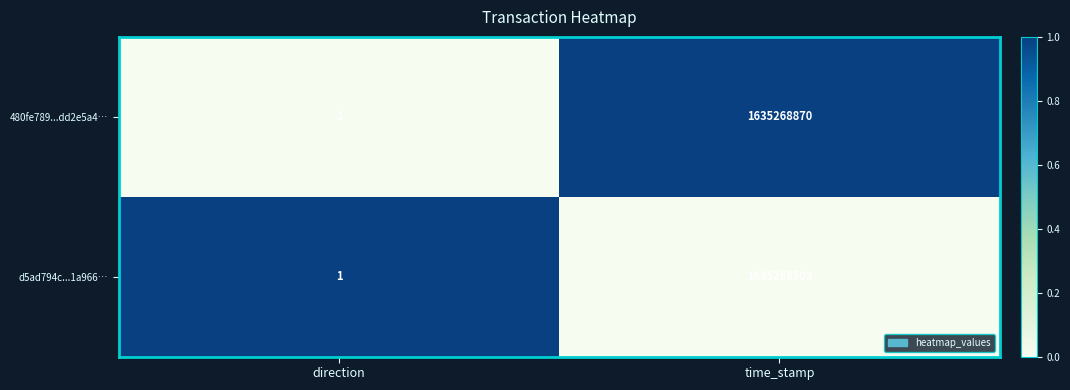

Reading left to right, extract all data points from this chart.

480fe789...dd2e5a4…: direction=-1	time_stamp=1635268870
d5ad794c...1a966…: direction=1	time_stamp=1635268502